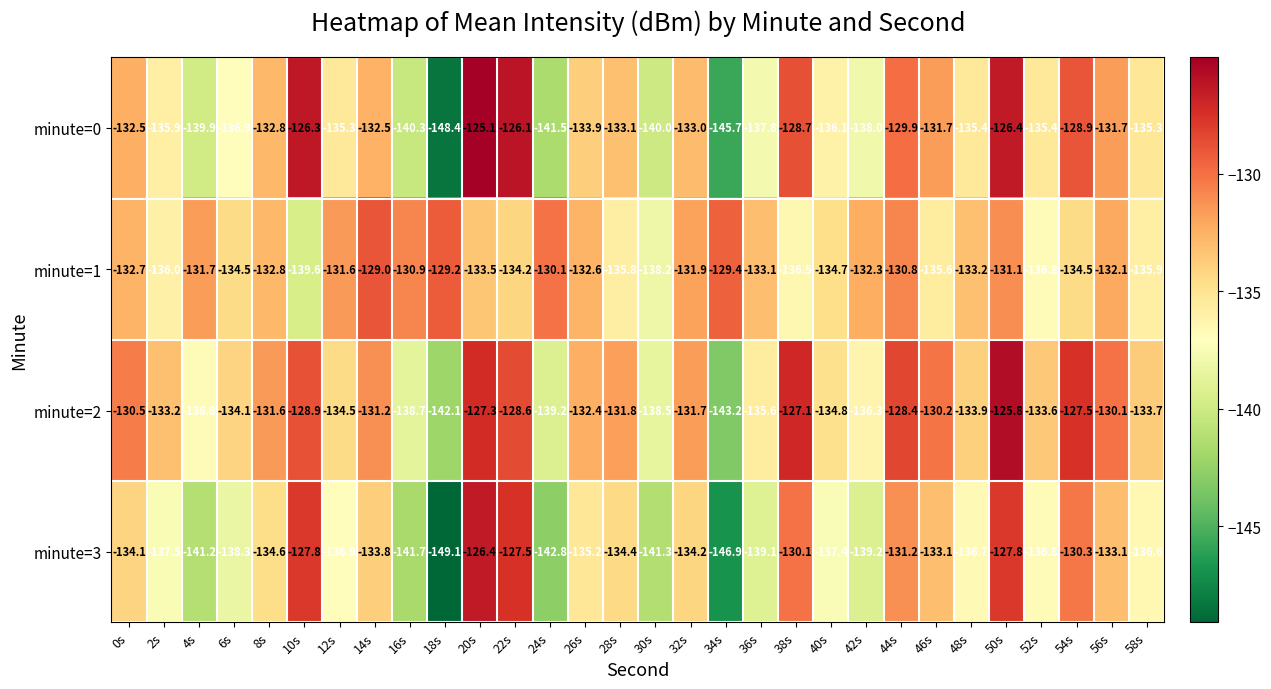

What is the total value across all series at 38s?

-522.4